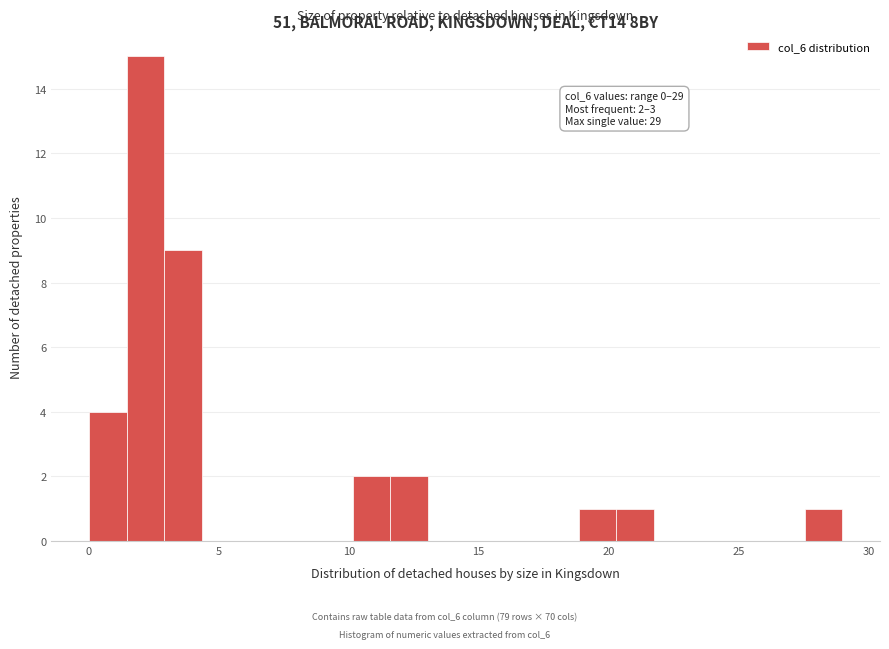

Read against the x-axis, roughly where is the centre of the tallest bar?

2.0